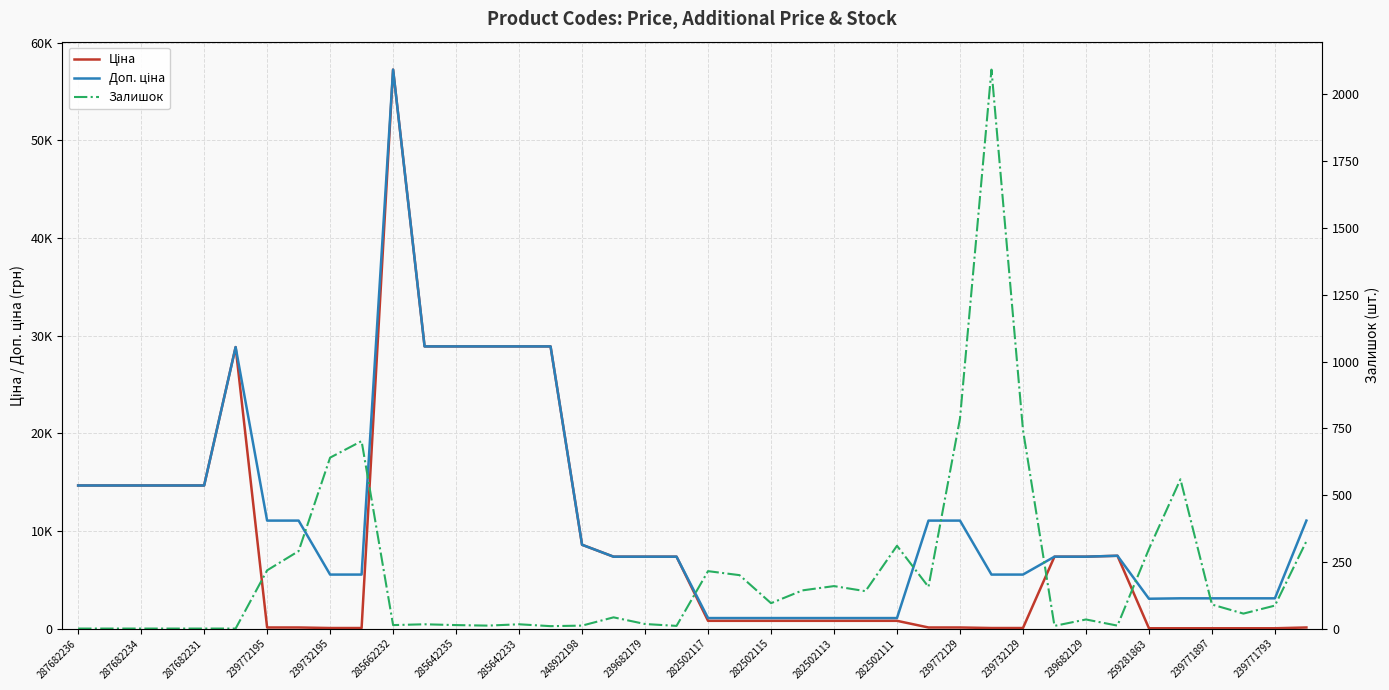

Is the value of Залишок at 285662232 greater than the value of Доп. ціна at 239682129?

No